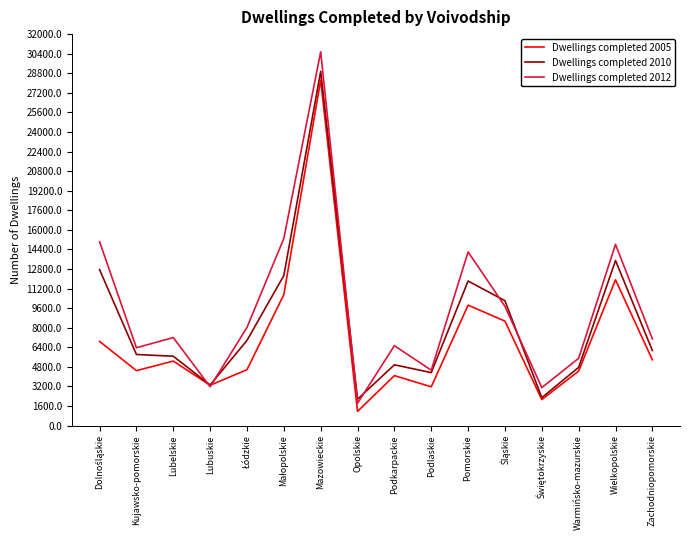

How many interior local valleys does the Dwellings completed 2005 series have?

5